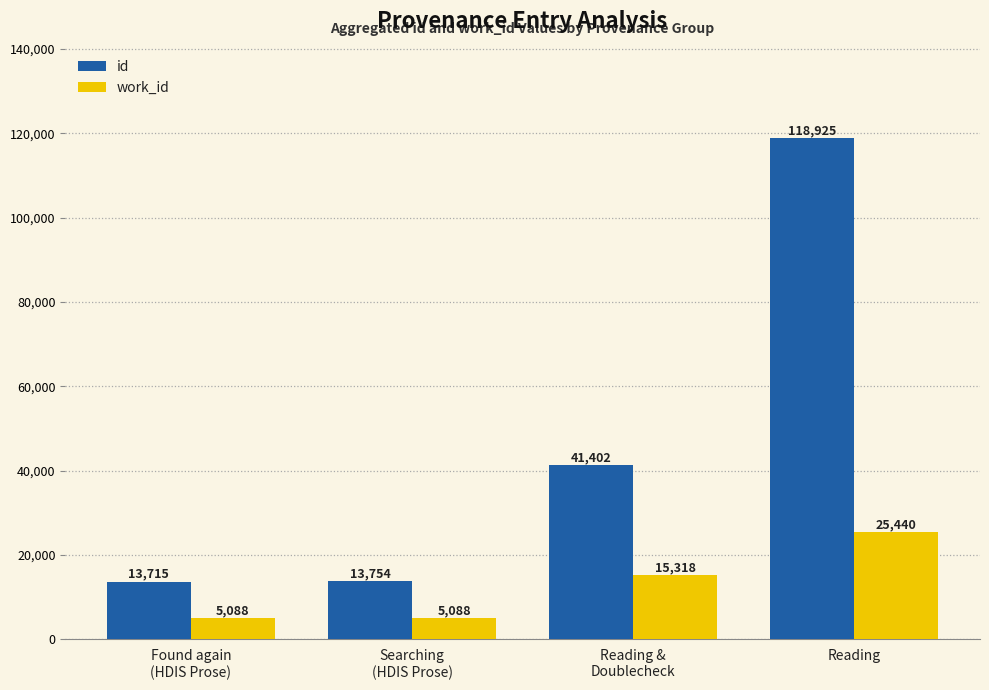

List the series in order of their overall mean, lowest first.

work_id, id